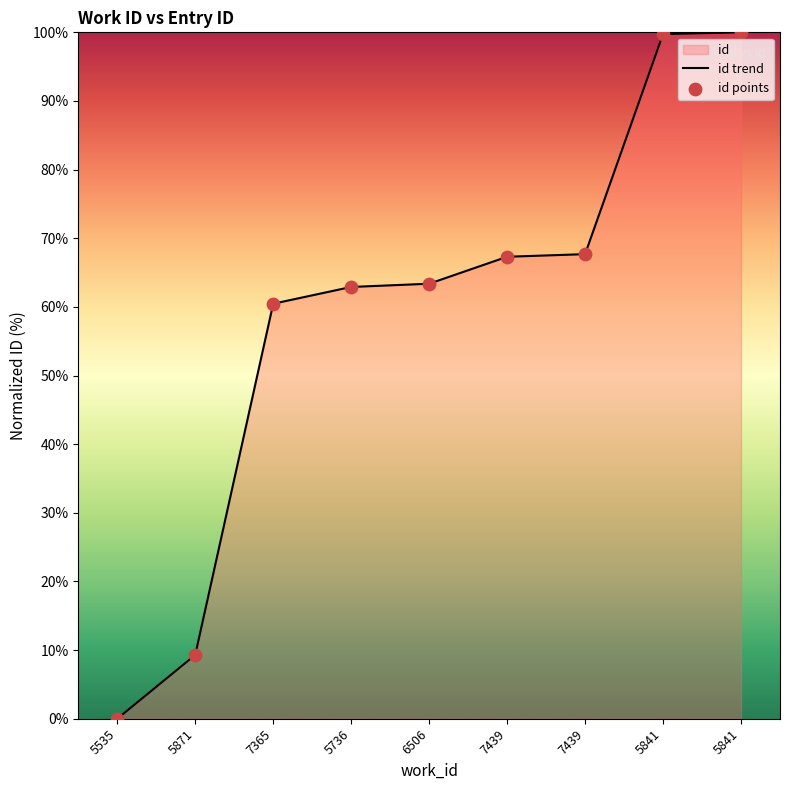

Which series contains the lowest Y value?

id trend